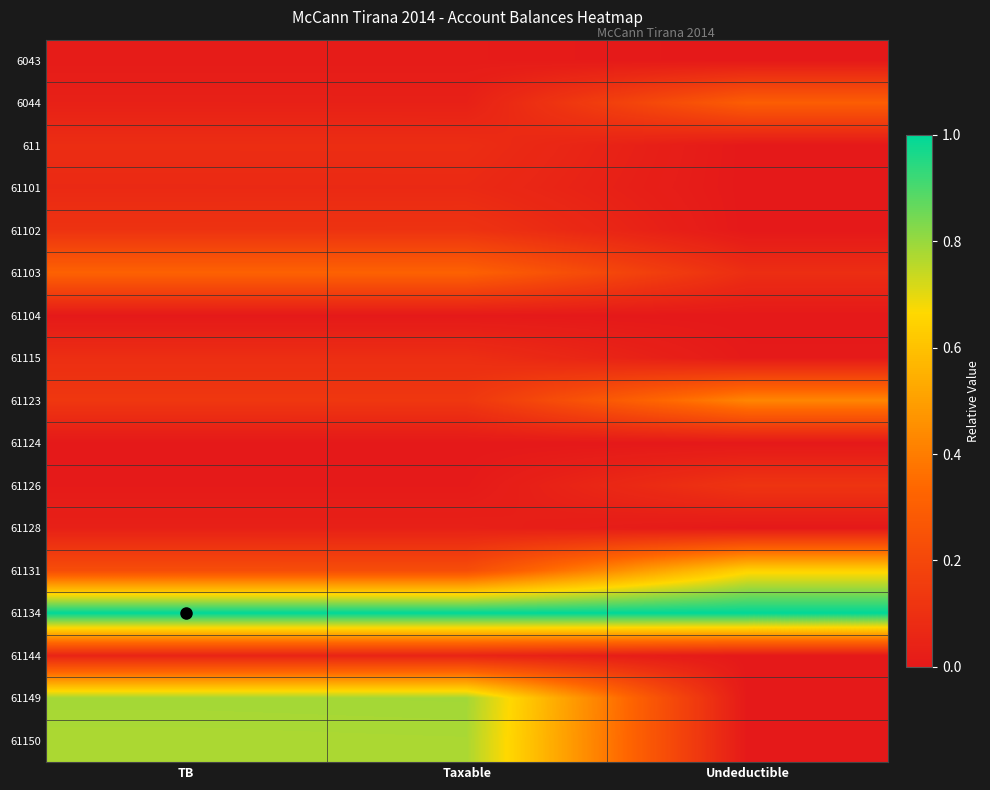

At which category is the sum across all series the highest?

Taxable